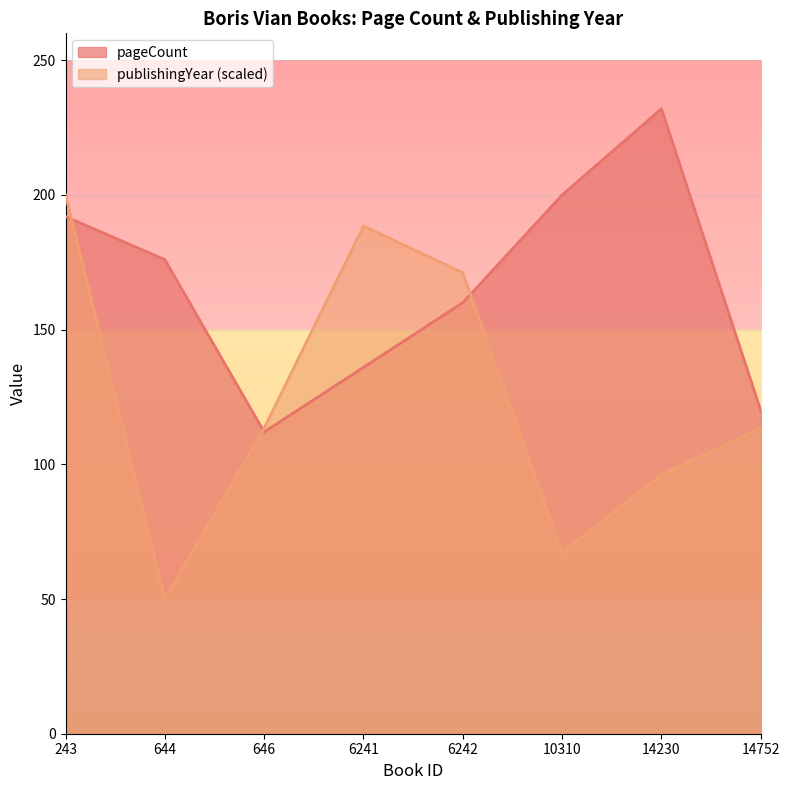

How many values in the publishingYear series are below 113?

3